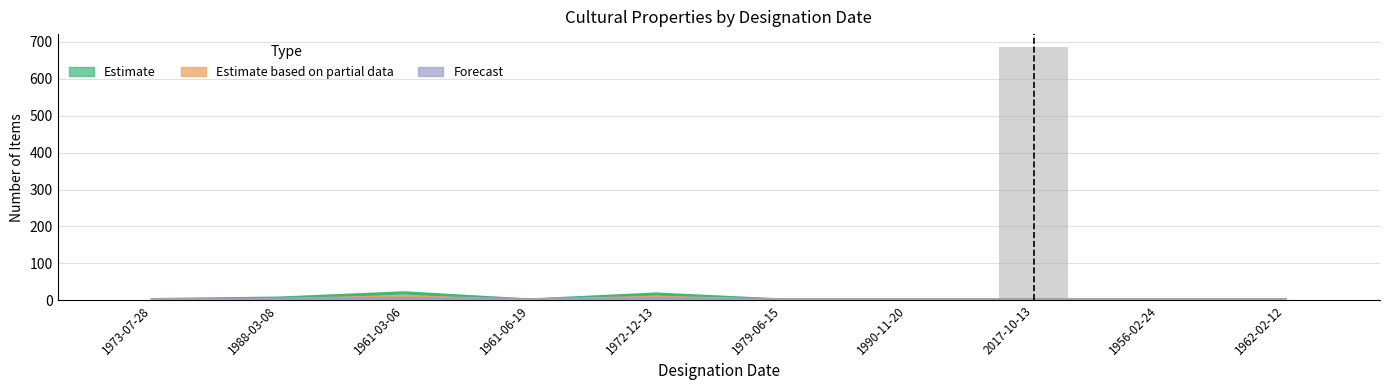

Does the chart contain any negative values?

No